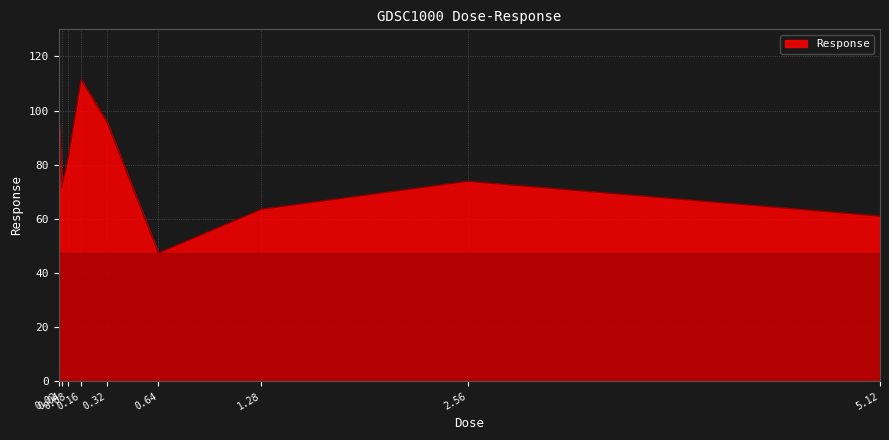

Rank the categories by value from highest to lowest.

0.16, 0.02, 0.32, 0.08, 2.56, 0.04, 1.28, 5.12, 0.64